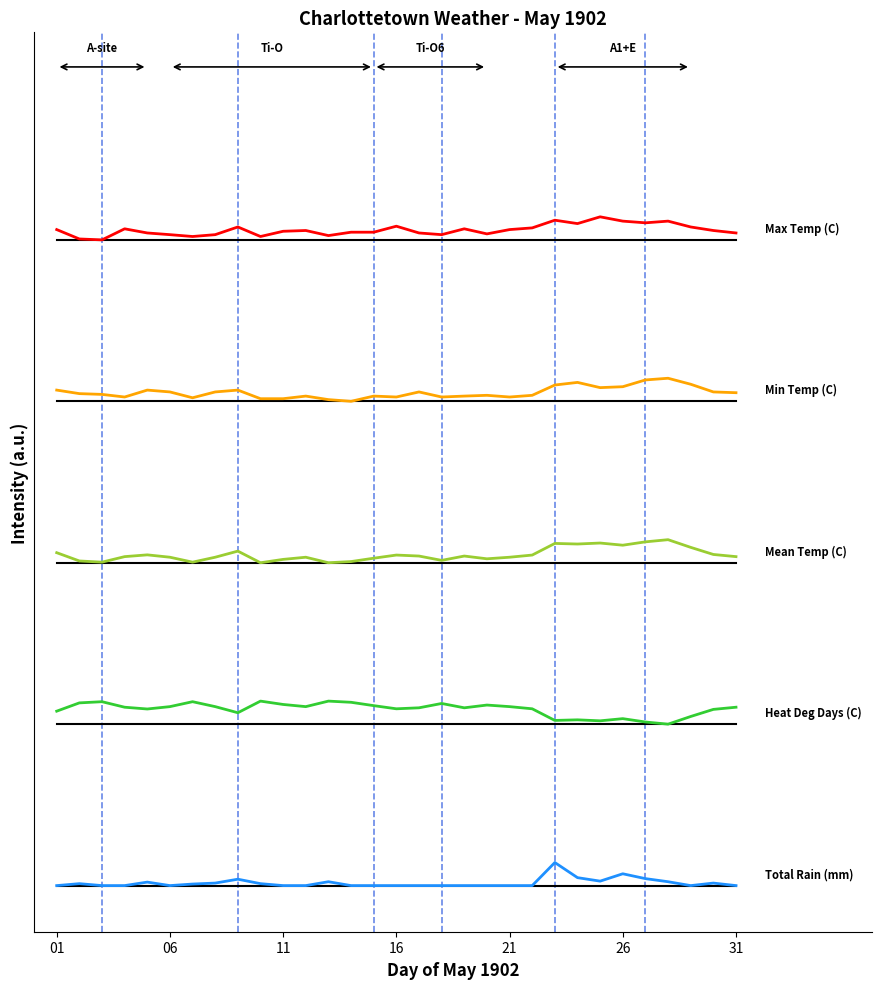

Does the chart display data point markers on the line(s)?

No